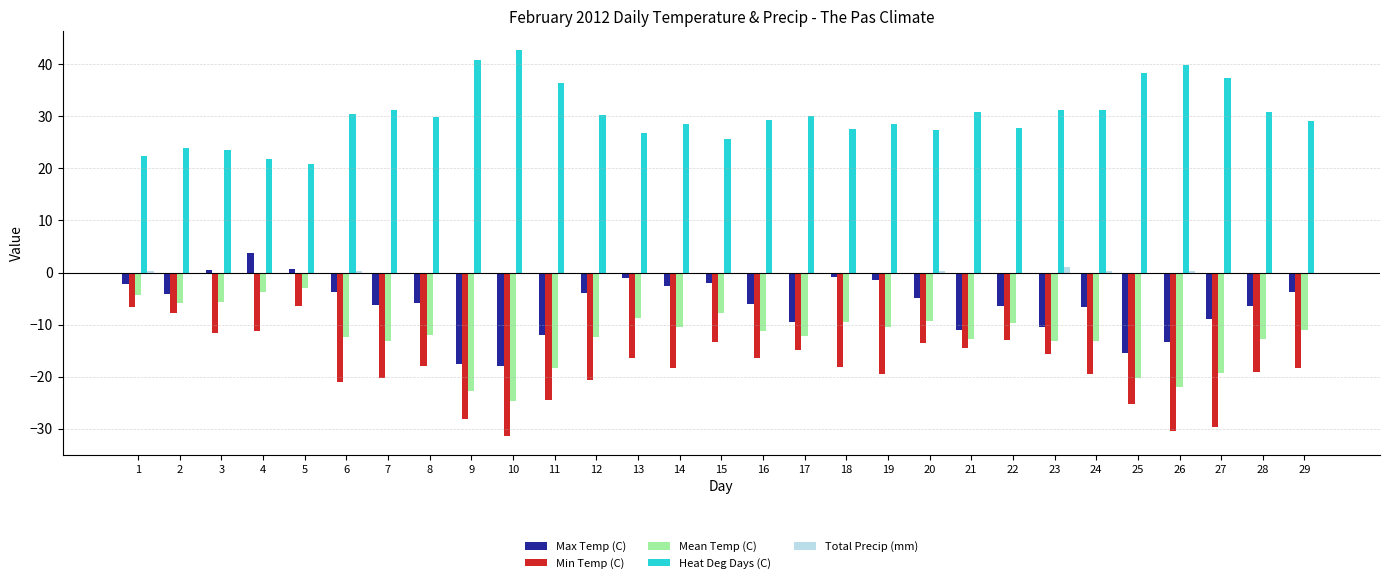

Is the value of Max Temp (C) at 21 greater than the value of Total Precip (mm) at 2?

No